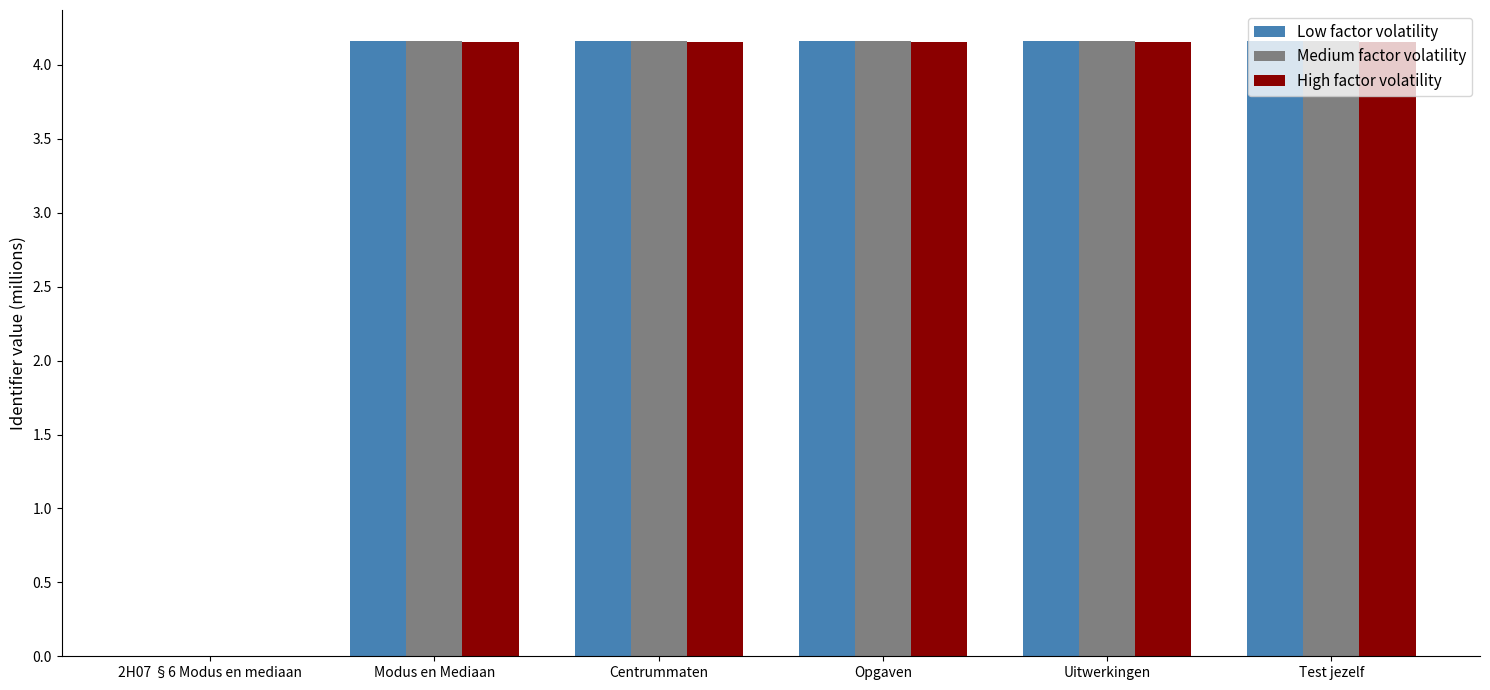

At which label is High factor volatility closest to 2?

2H07 §6 Modus en mediaan